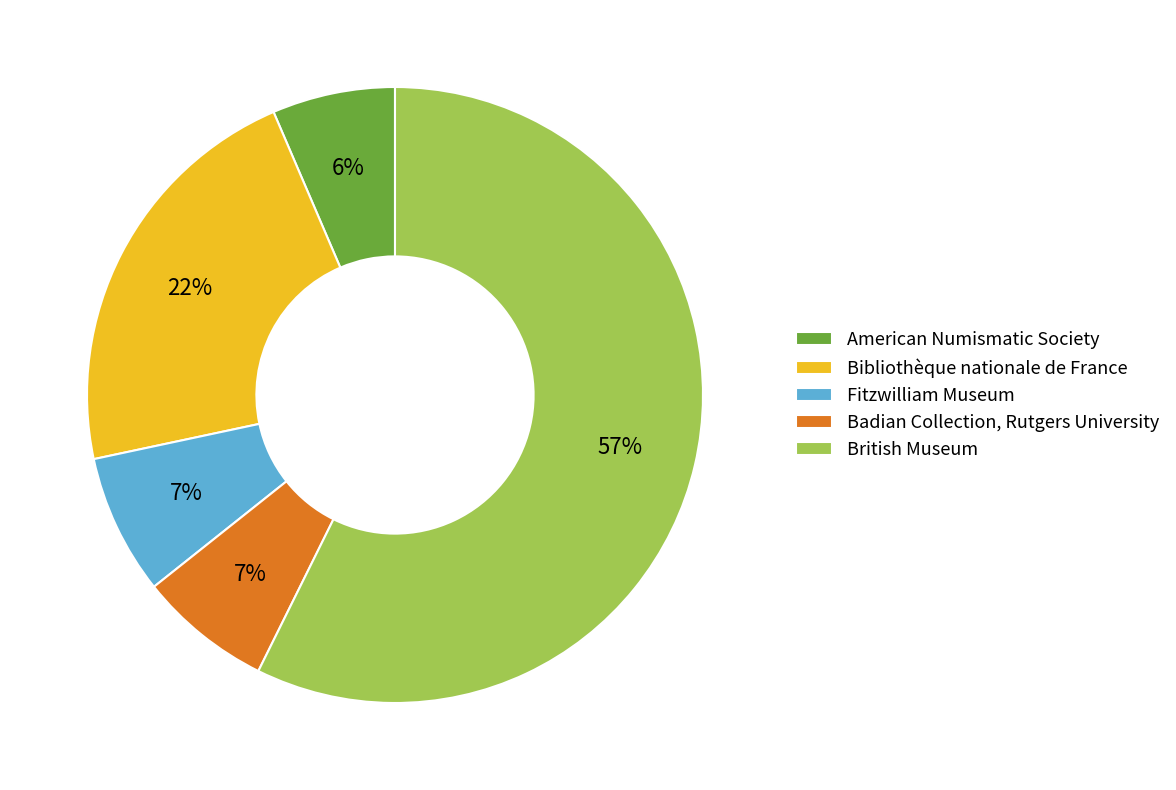

What percentage is the Badian Collection, Rutgers University slice, to the nearest percent?

7%